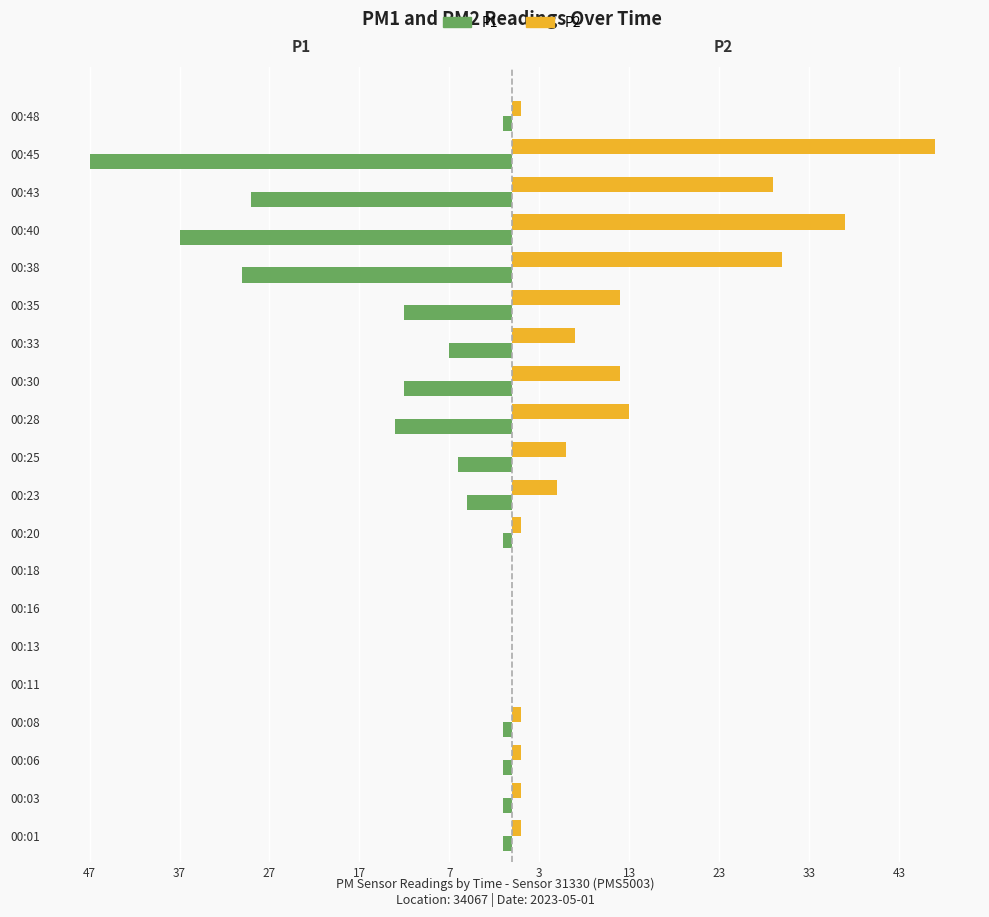

What are all the series names shown in the legend?

P1, P2